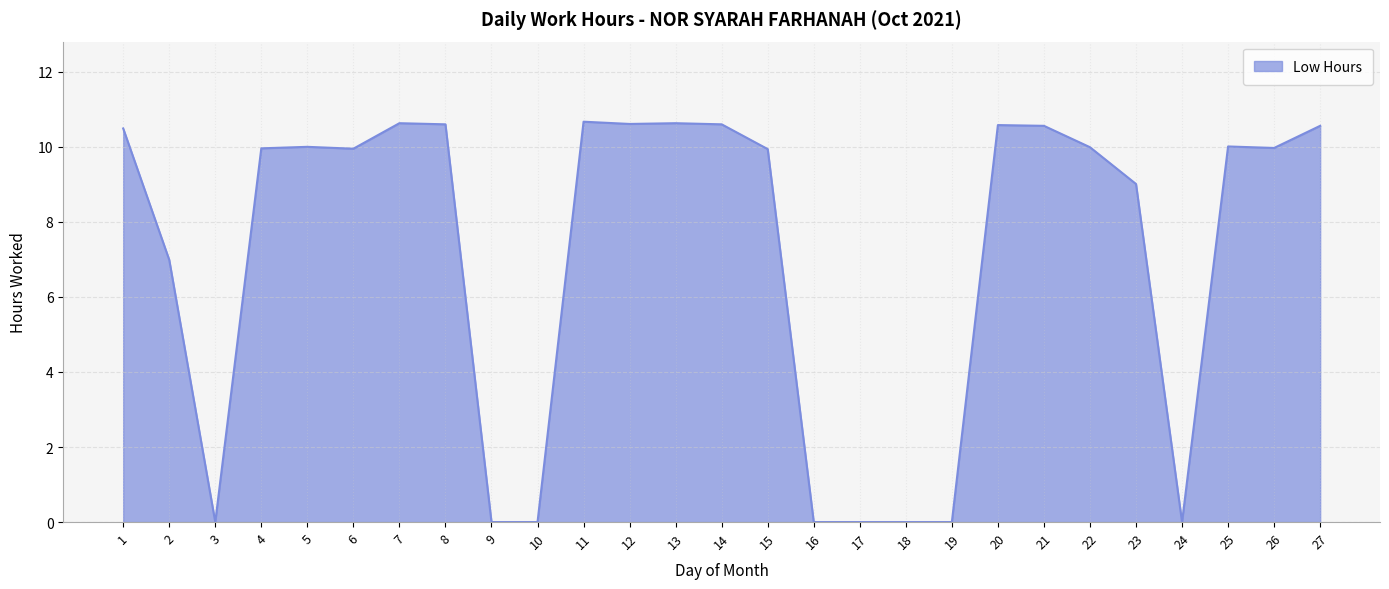

What is the maximum value shown in the chart?

10.7